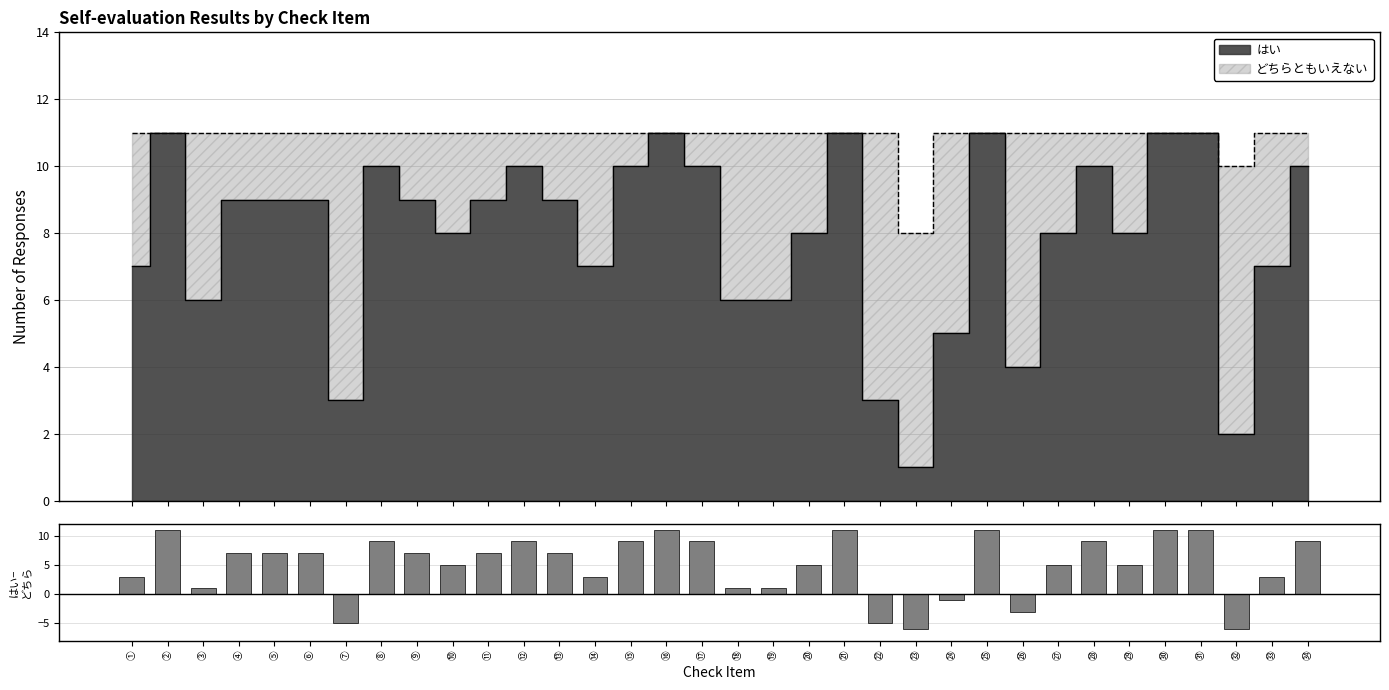

Reading left to right, what are all the values shown in this chart?

①=3	②=11	③=1	④=7	⑤=7	⑥=7	⑦=-5	⑧=9	⑨=7	⑩=5	⑪=7	⑫=9	⑬=7	⑭=3	⑮=9	⑯=11	⑰=9	⑱=1	⑲=1	⑳=5	㉑=11	㉒=-5	㉓=-6	㉔=-1	㉕=11	㉖=-3	㉗=5	㉘=9	㉙=5	㉚=11	㉛=11	㉜=-6	㉝=3	㉞=9